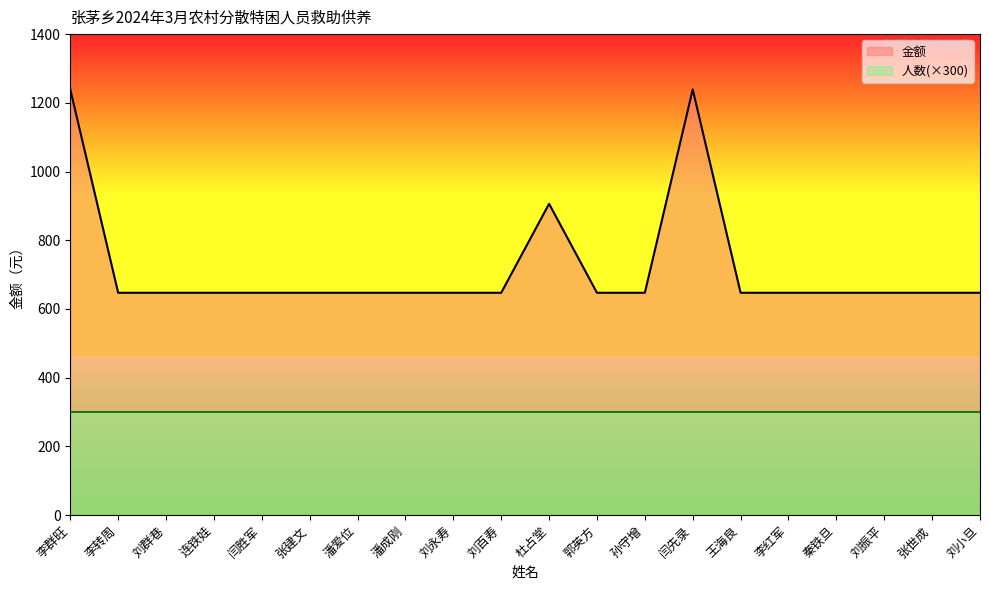

What is the label of the 12th point from the left?

郭英方